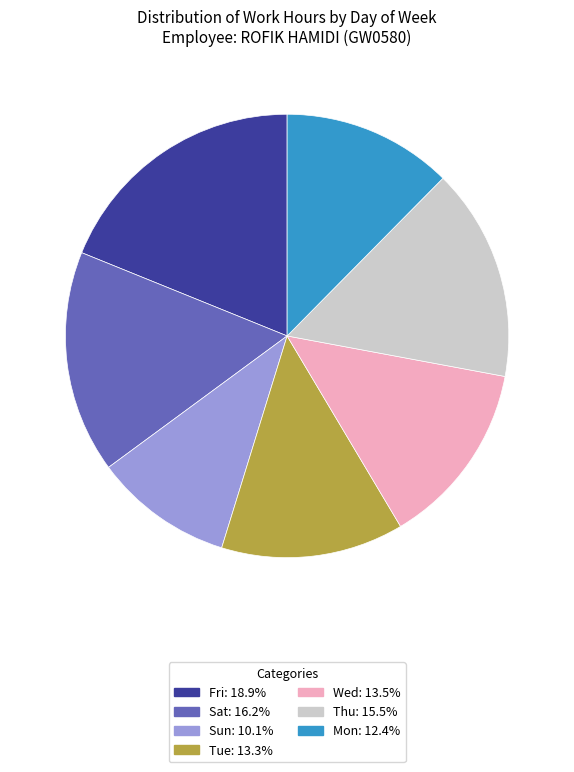

Combined, do Tue: 13.3% and Sun: 10.1% account for over 50%?

No